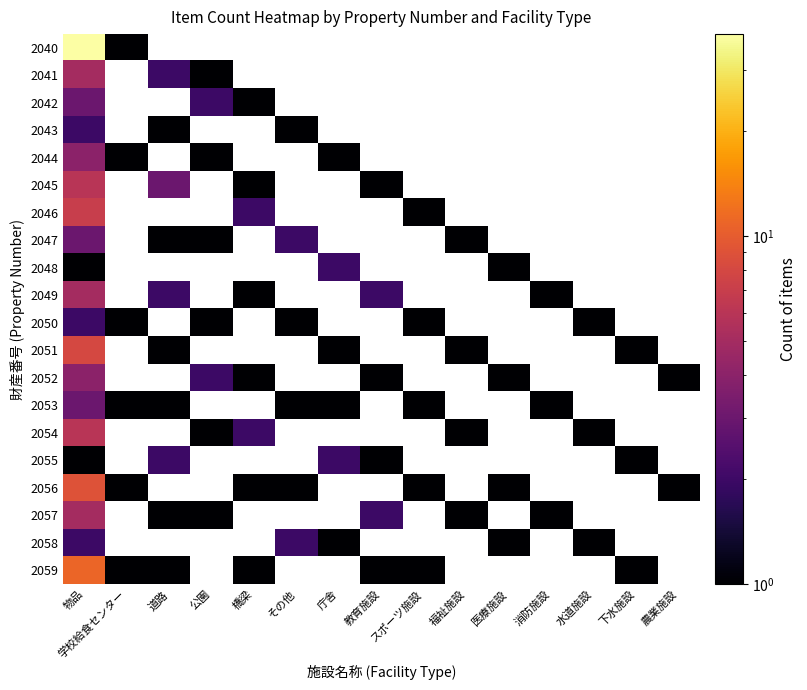

What is the greatest value displayed?

38.0